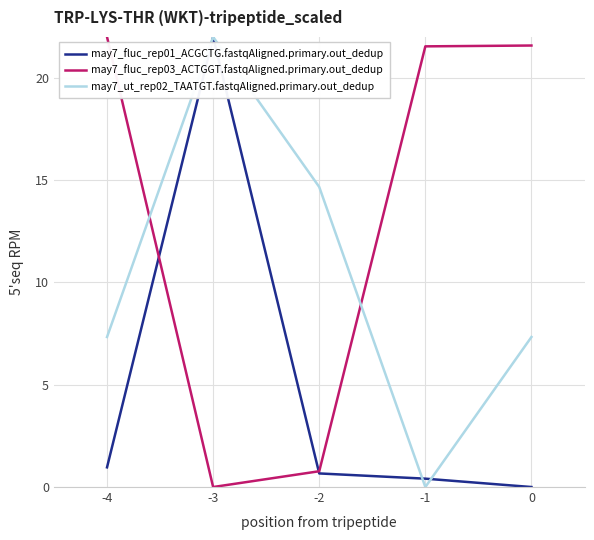

List the series in order of their overall mean, lowest first.

may7_fluc_rep01_ACGCTG.fastqAligned.primary.out_dedup, may7_ut_rep02_TAATGT.fastqAligned.primary.out_dedup, may7_fluc_rep03_ACTGGT.fastqAligned.primary.out_dedup